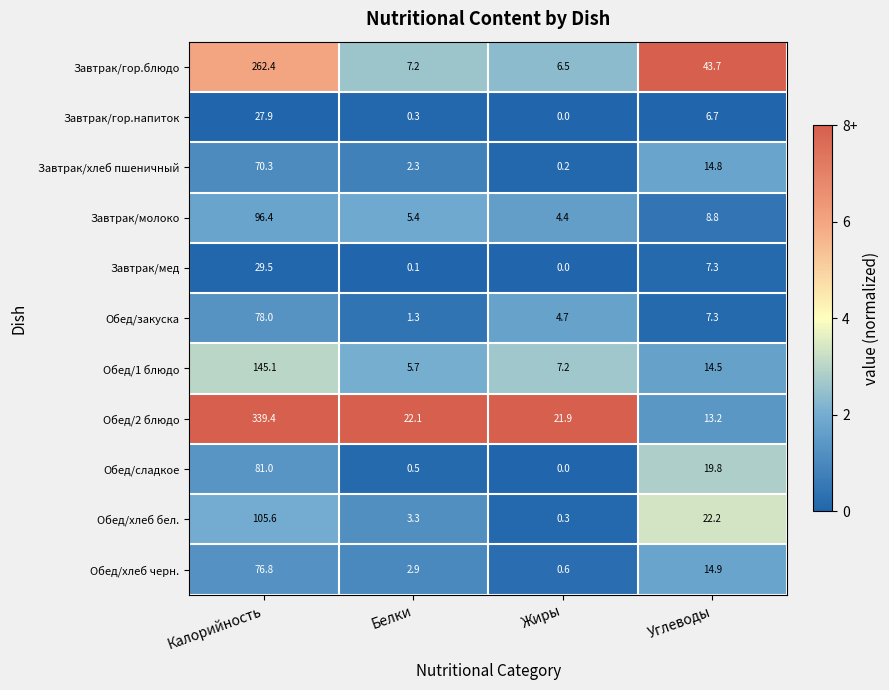

The value of Обед/2 блюдо at Жиры is 32.2. True or false?

False